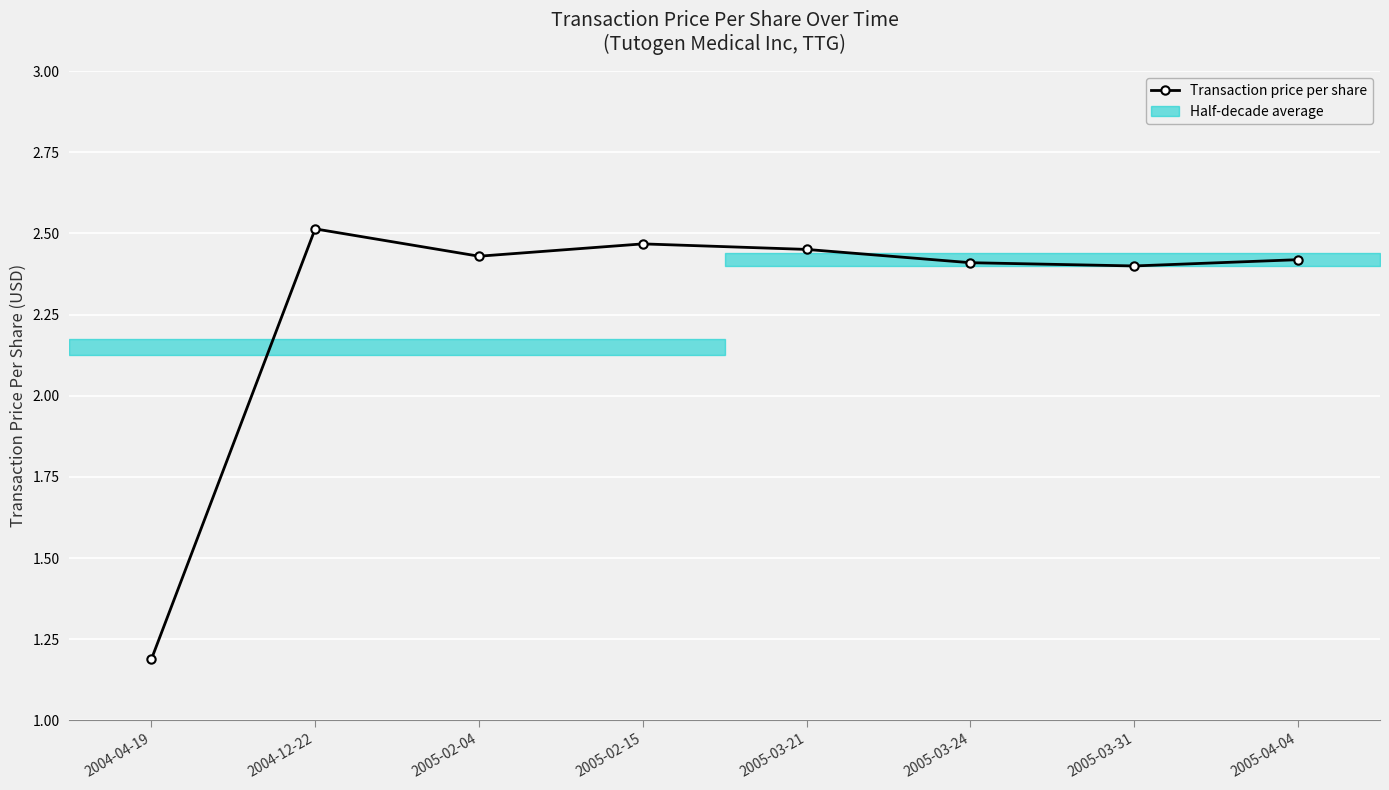

Which has a higher value, 2005-04-04 or 2004-12-22?

2004-12-22